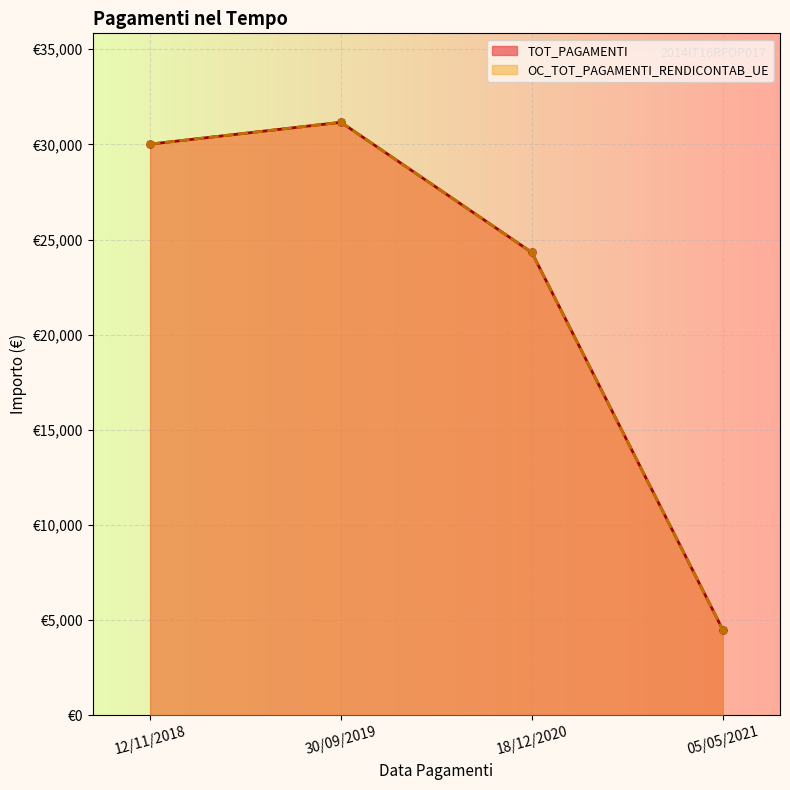

How many categories are shown in the chart?

4